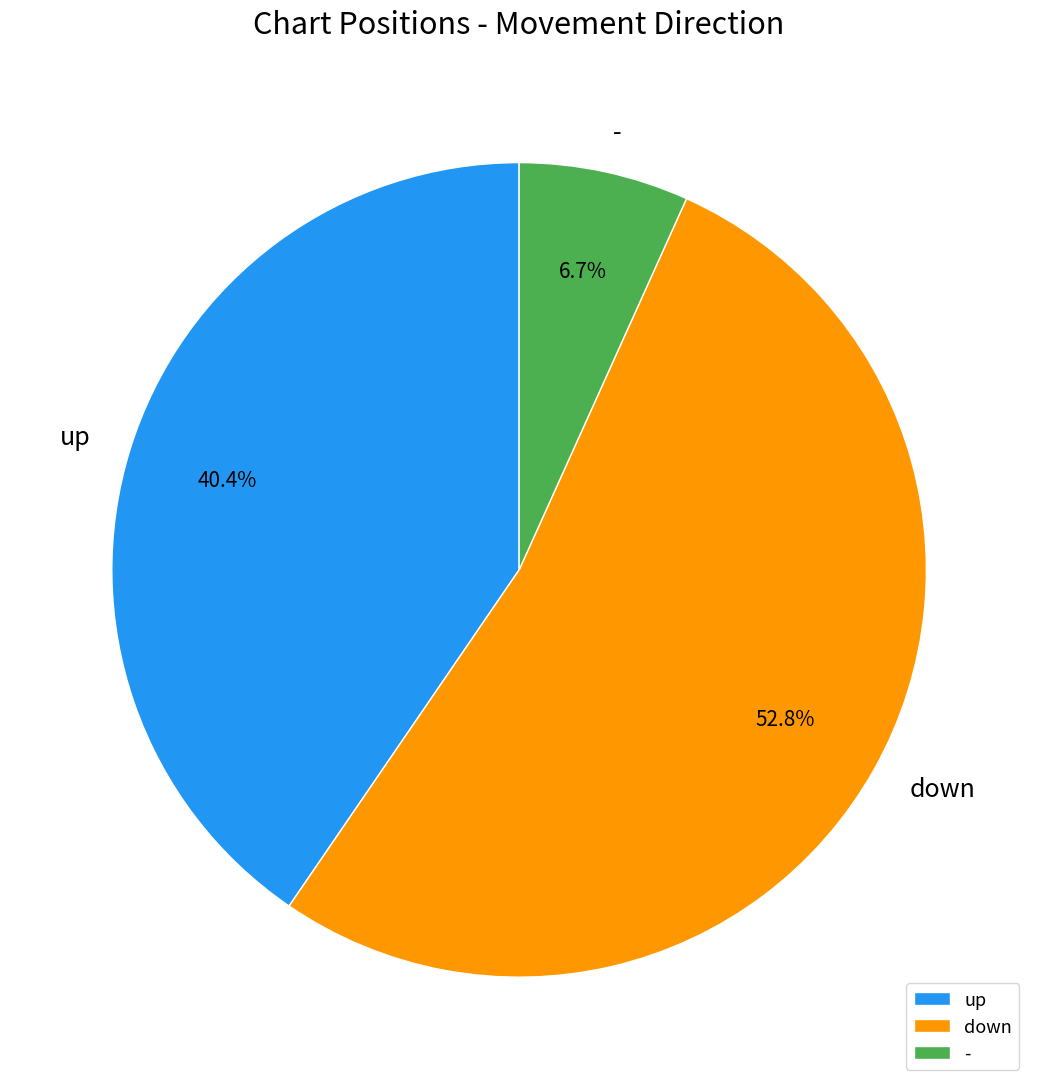

Count the number of slices in the pie.

3